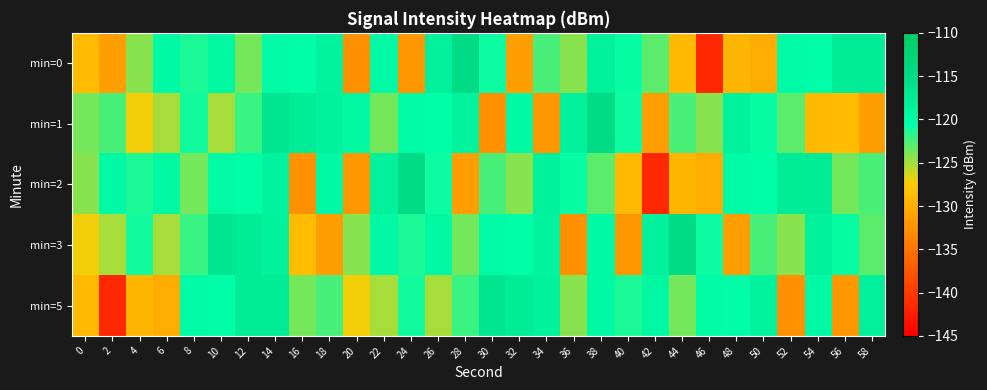

Reading left to right, transcribe all the data shown in this chart.

min=0: 0=-129.0	2=-131.4	4=-124.3	6=-119.6	8=-121.2	10=-119.4	12=-123.7	14=-119.8	16=-120.5	18=-119.0	20=-132.7	22=-119.6	24=-131.9	26=-118.2	28=-115.0	30=-120.9	32=-131.4	34=-122.5	36=-124.3	38=-118.4	40=-120.7	42=-123.1	44=-129.0	46=-141.5	48=-129.4	50=-130.2	52=-119.9	54=-120.3	56=-117.7	58=-117.7
min=1: 0=-123.7	2=-122.5	4=-127.1	6=-125.2	8=-120.9	10=-125.2	12=-122.1	14=-116.6	16=-117.7	18=-118.6	20=-119.4	22=-123.7	24=-119.8	26=-120.5	28=-119.0	30=-132.7	32=-119.6	34=-131.9	36=-118.2	38=-115.0	40=-120.9	42=-131.4	44=-122.5	46=-124.3	48=-118.4	50=-120.7	52=-123.1	54=-129.0	56=-129.0	58=-131.4
min=2: 0=-124.3	2=-119.6	4=-121.2	6=-119.4	8=-123.7	10=-119.8	12=-120.5	14=-119.0	16=-132.7	18=-119.6	20=-131.9	22=-118.2	24=-115.0	26=-120.9	28=-131.4	30=-122.5	32=-124.3	34=-118.4	36=-120.7	38=-123.1	40=-129.0	42=-141.5	44=-129.4	46=-130.2	48=-119.9	50=-120.3	52=-117.7	54=-117.7	56=-123.7	58=-122.5
min=3: 0=-127.1	2=-125.2	4=-120.9	6=-125.2	8=-122.1	10=-116.6	12=-117.7	14=-118.6	16=-129.0	18=-131.4	20=-124.3	22=-119.6	24=-121.2	26=-119.4	28=-123.7	30=-119.8	32=-120.5	34=-119.0	36=-132.7	38=-119.6	40=-131.9	42=-118.2	44=-115.0	46=-120.9	48=-131.4	50=-122.5	52=-124.3	54=-118.4	56=-120.7	58=-123.1
min=5: 0=-129.0	2=-141.5	4=-129.4	6=-130.2	8=-119.9	10=-120.3	12=-117.7	14=-117.7	16=-123.7	18=-122.5	20=-127.1	22=-125.2	24=-120.9	26=-125.2	28=-122.1	30=-116.6	32=-117.7	34=-118.6	36=-124.3	38=-119.6	40=-121.2	42=-119.4	44=-123.7	46=-119.8	48=-120.5	50=-119.0	52=-132.7	54=-119.6	56=-131.9	58=-118.2